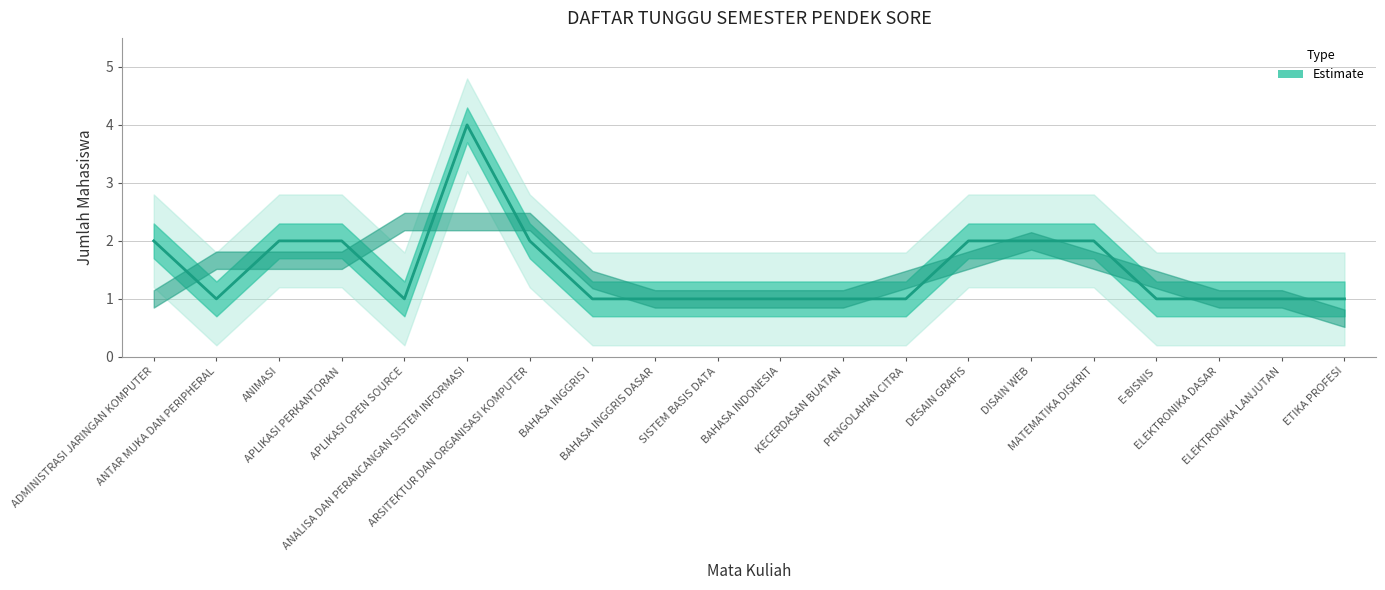

At which label is the value closest to 2?

ADMINISTRASI JARINGAN KOMPUTER